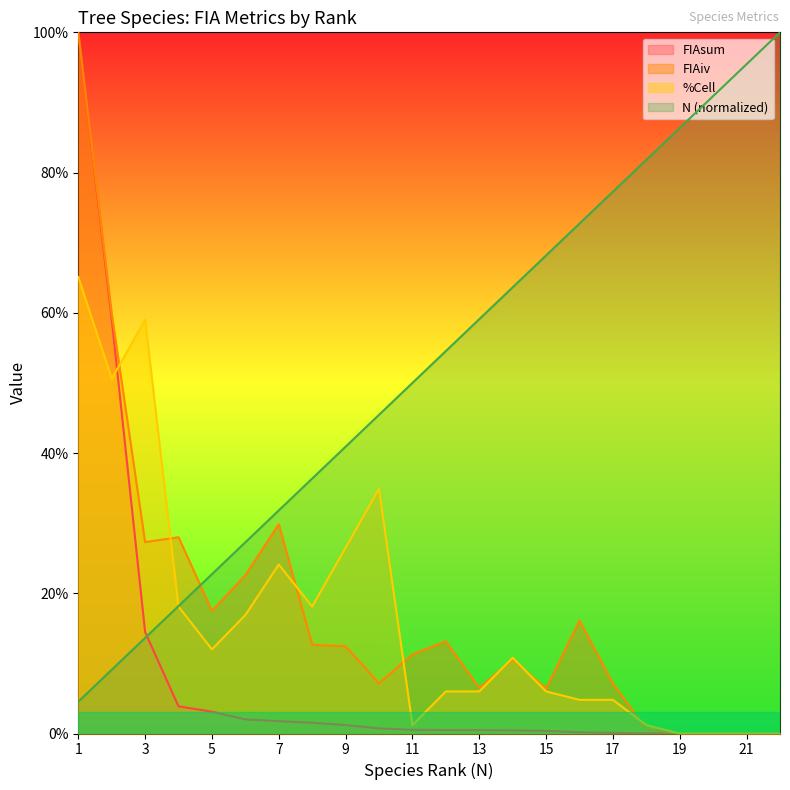

Is the value of FIAsum at 21 greater than the value of %Cell at 16?

No